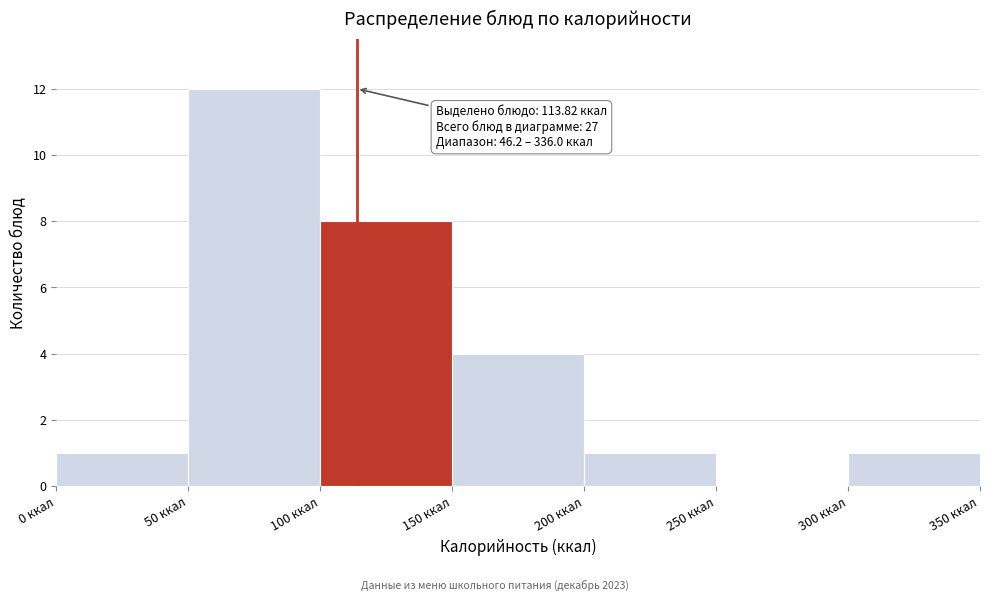

Over which range of the x-axis is the bar tallest?

50 to 100